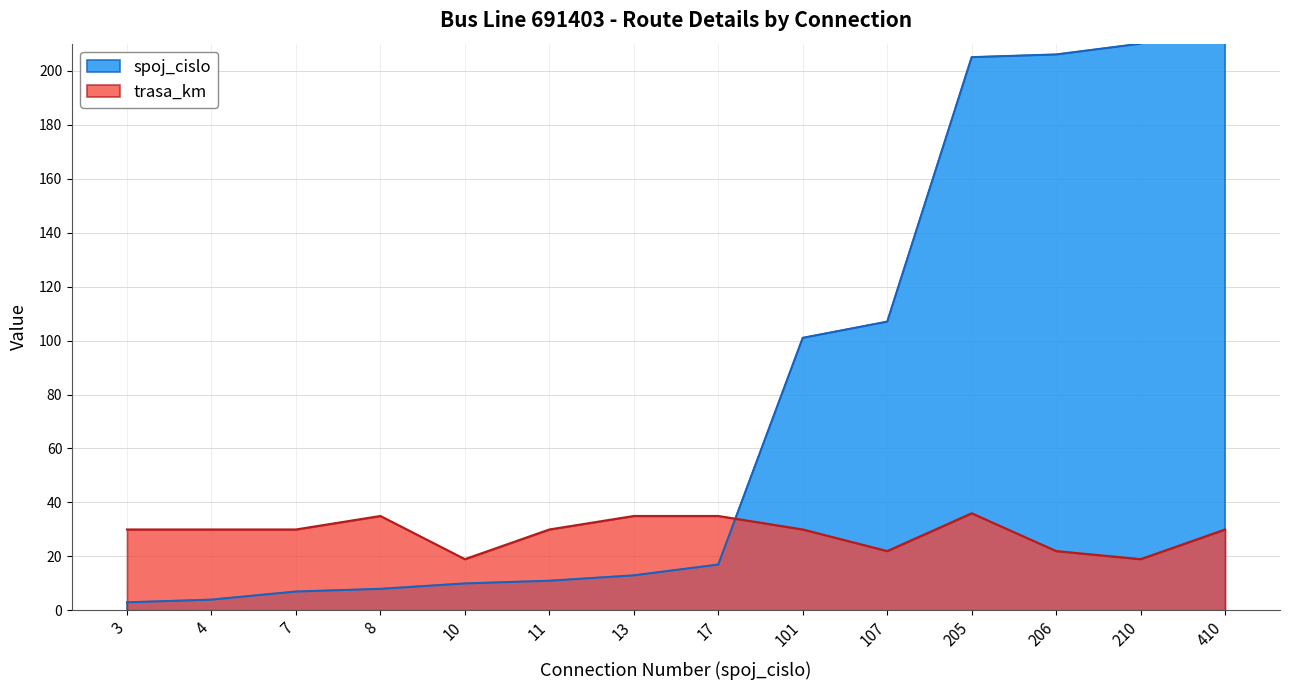

At which label does trasa_km first exceed 30?

8